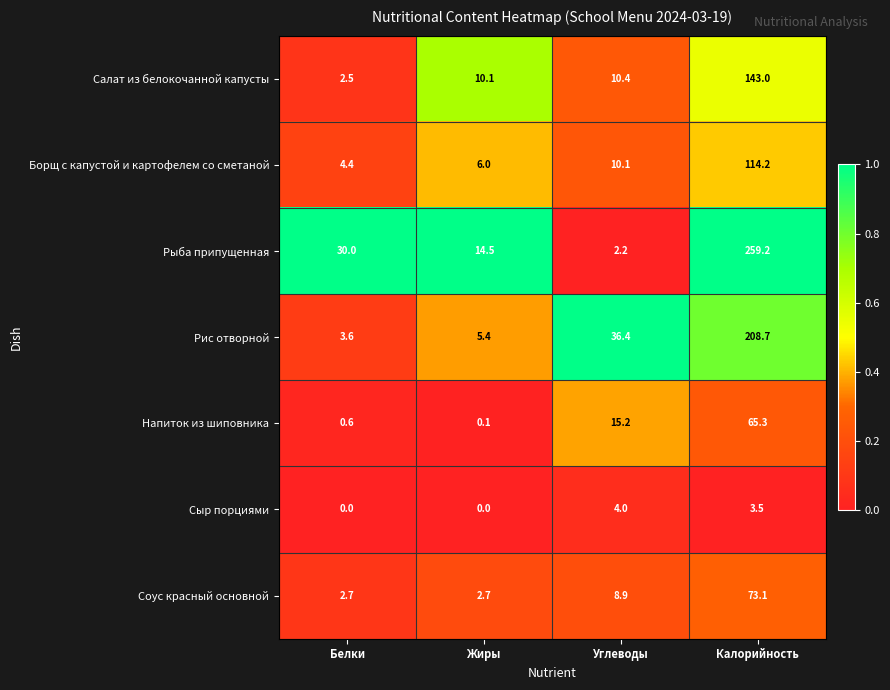

What is the difference between the highest and lowest values at Белки?

30.0